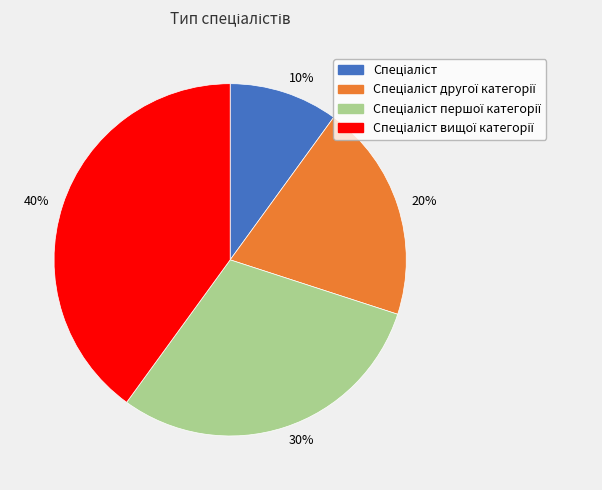

To the nearest percent, what is the average slice percentage?

25%